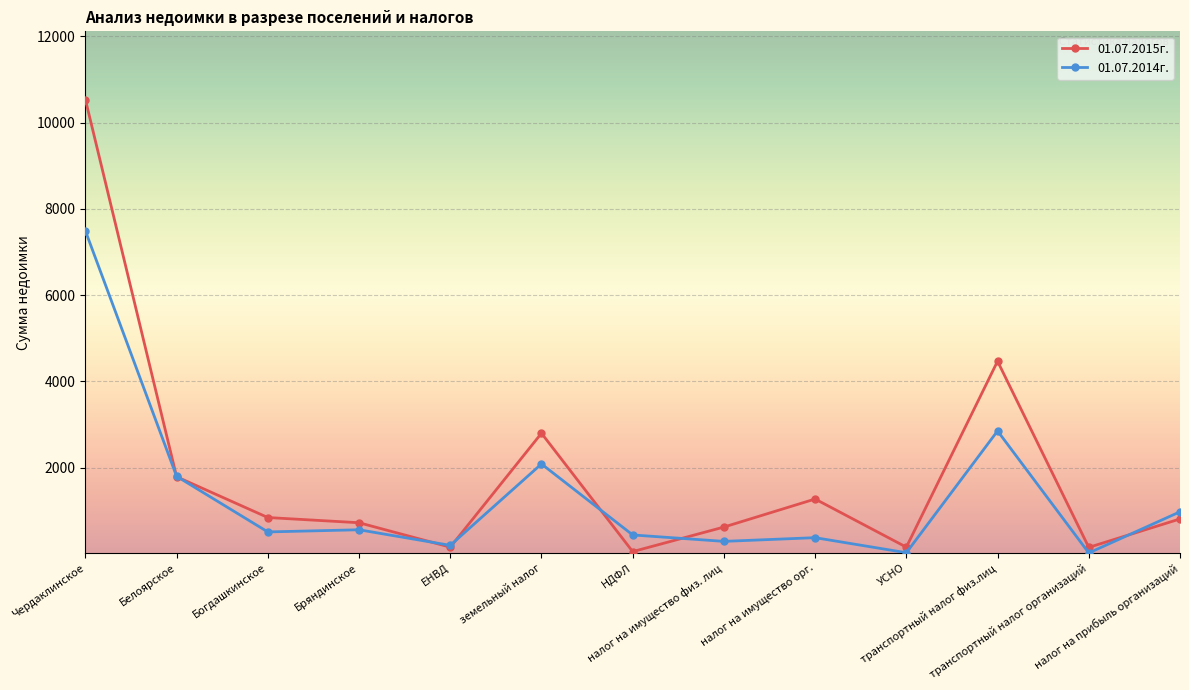

True or false: 01.07.2014г. has more than 2 interior local peaks.

True